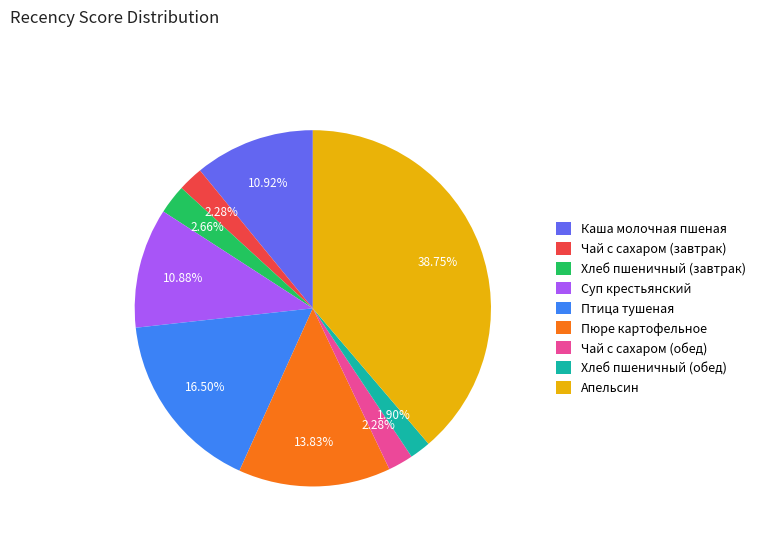

To the nearest percent, what is the difference between the largest and smallest slice percentages?

37%